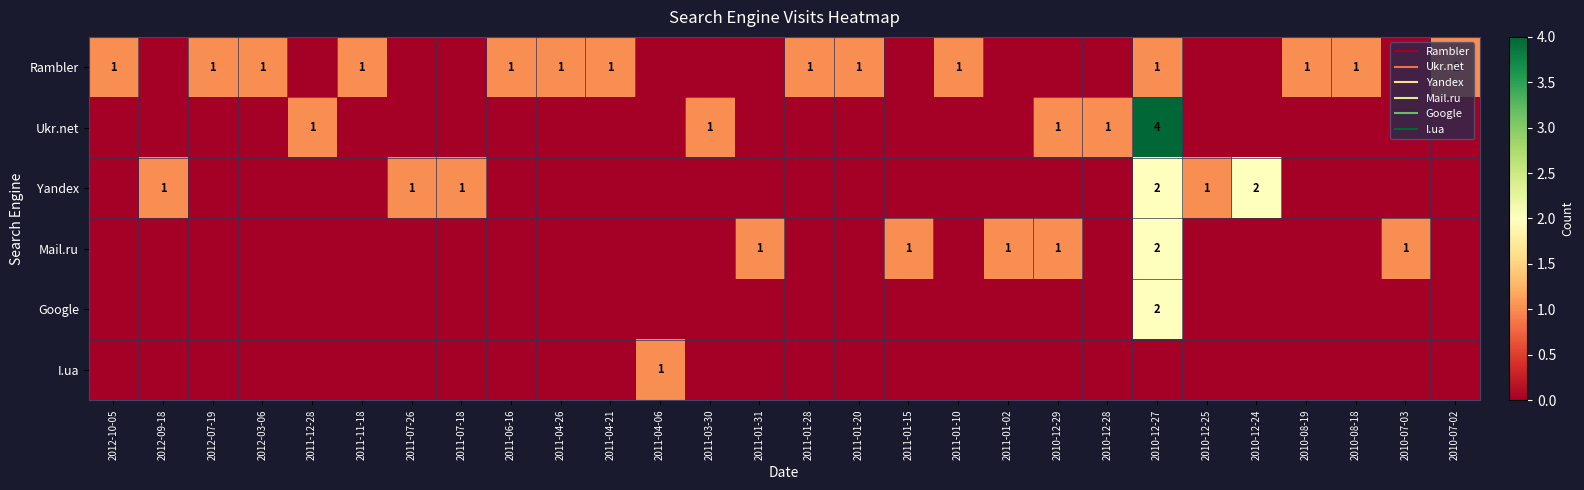

The value of Rambler at 2010-12-24 is 1. True or false?

False